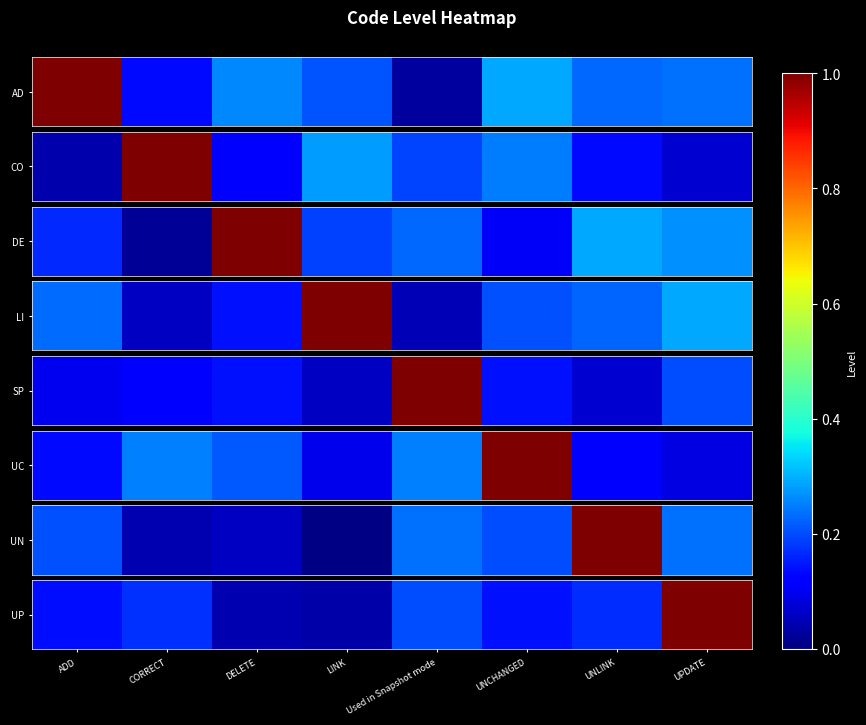

Reading left to right, extract all data points from this chart.

ADD=0.1	CORRECT=0.2	DELETE=0.0	LINK=0.0	Used in Snapshot mode=0.2	UNCHANGED=0.1	UNLINK=0.2	UPDATE=1.0